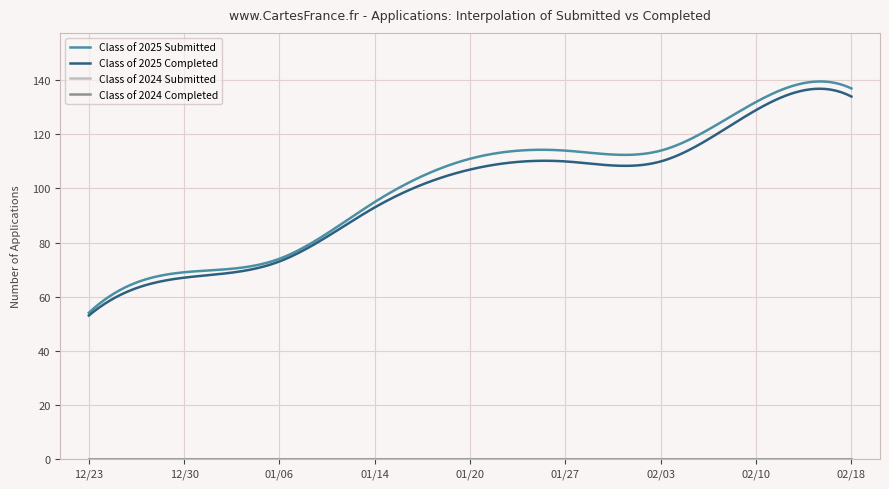

True or false: Class of 2025 Completed and Class of 2024 Submitted intersect in this chart.

False